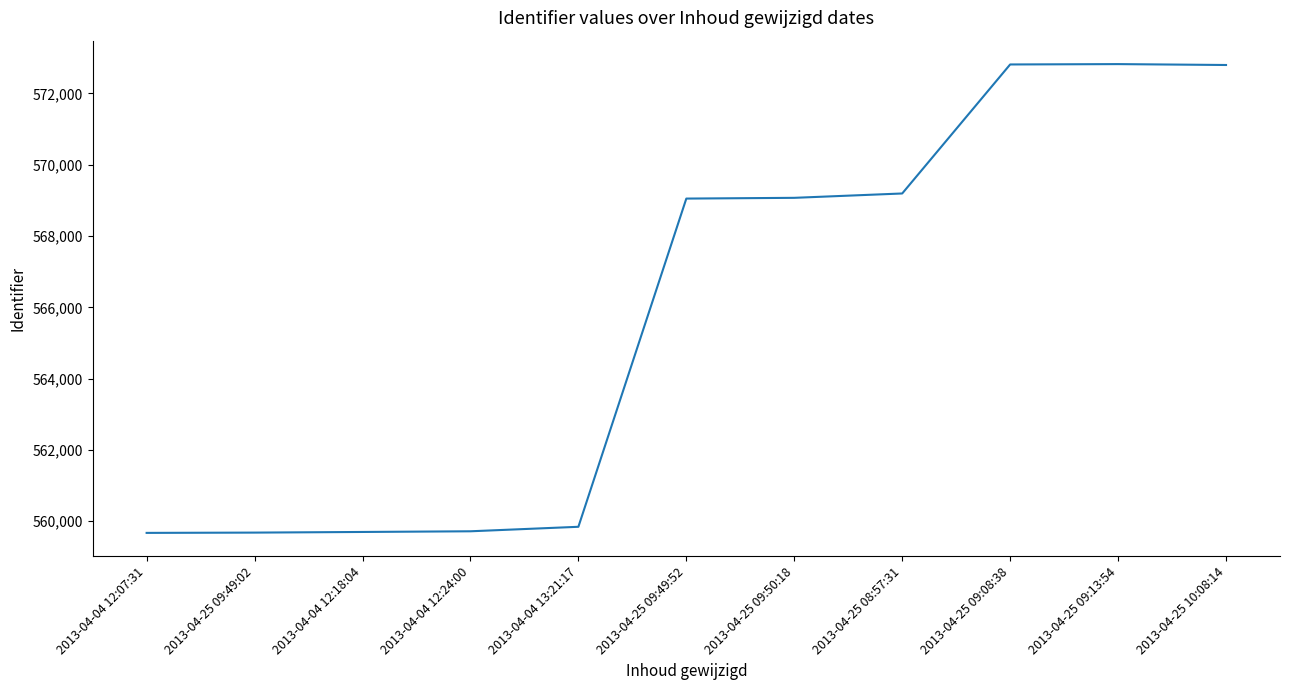

The value at 2013-04-25 10:08:14 is 572795. True or false?

True